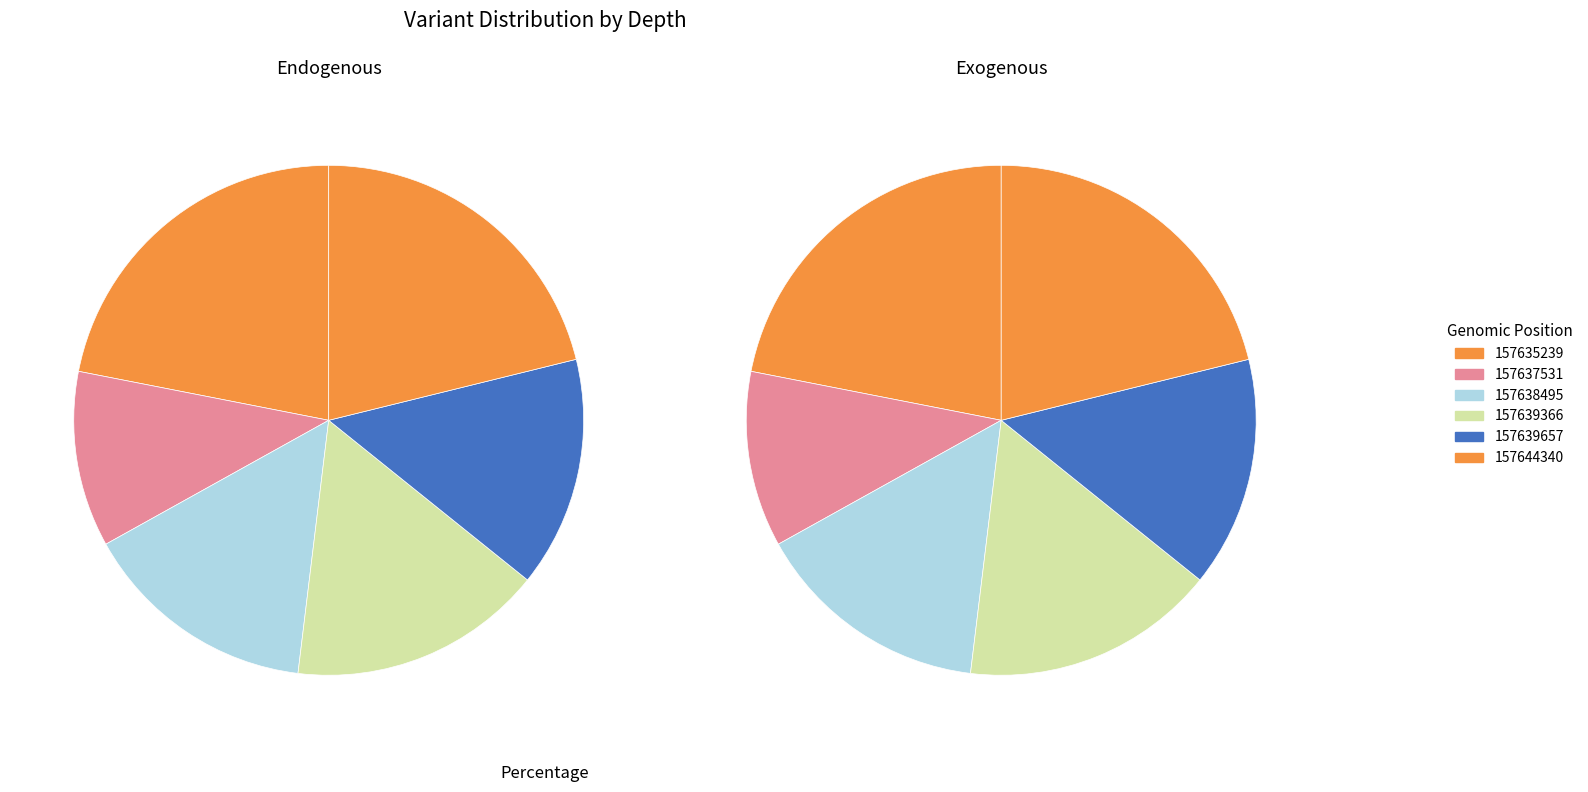

True or false: 157635239 accounts for 31% of the total.

False